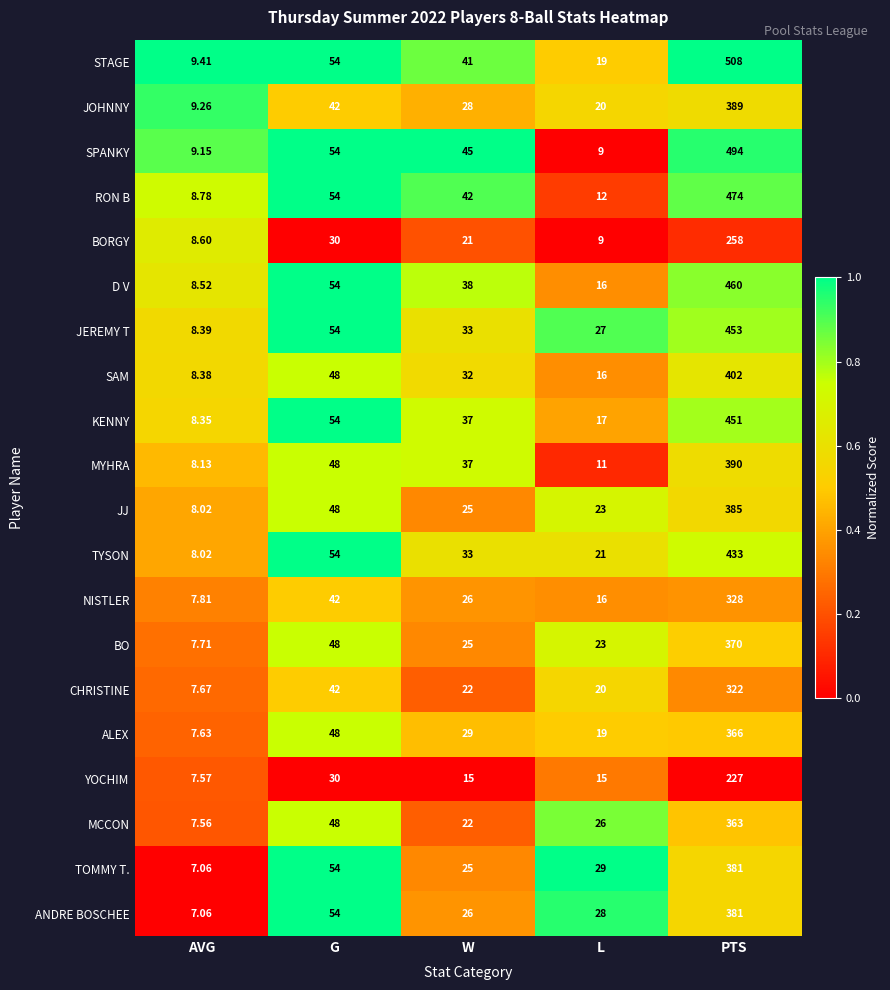

Which series has the largest total across all categories?

STAGE